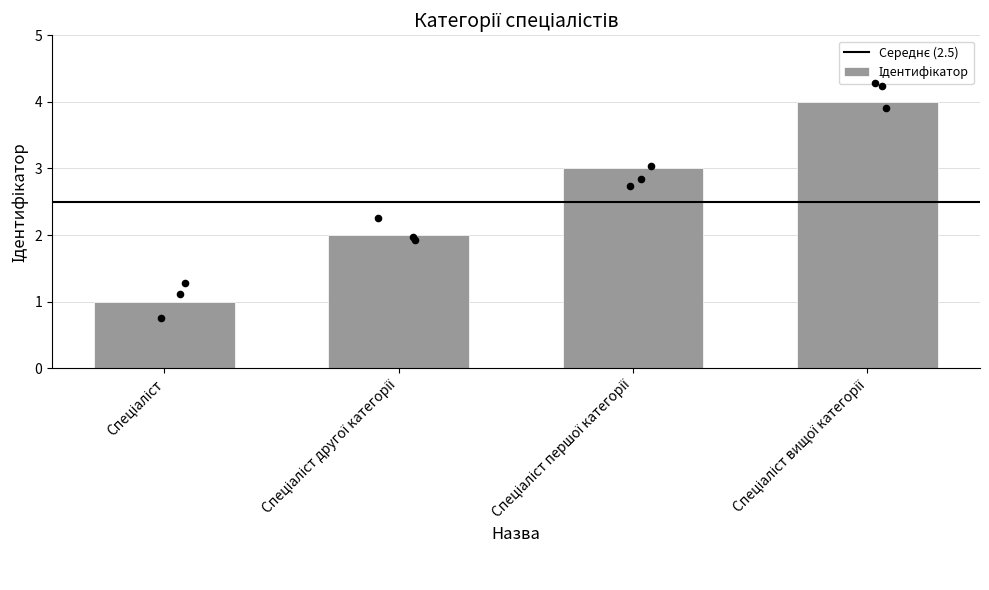

Between Спеціаліст and Спеціаліст вищої категорії, which is larger?

Спеціаліст вищої категорії